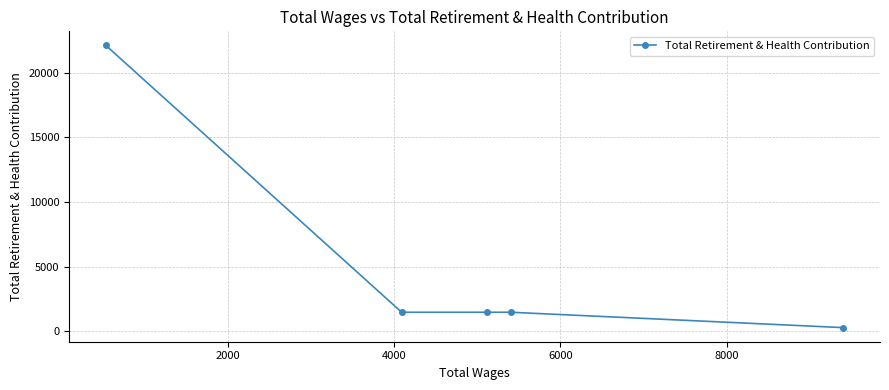

What is the value of the 4th point from the left?

1468